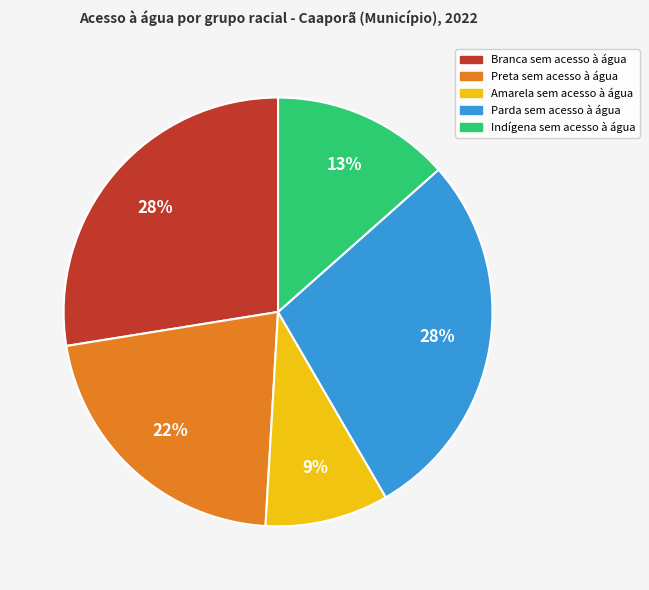

To the nearest percent, what is the difference between the largest and smallest slice percentages?

19%